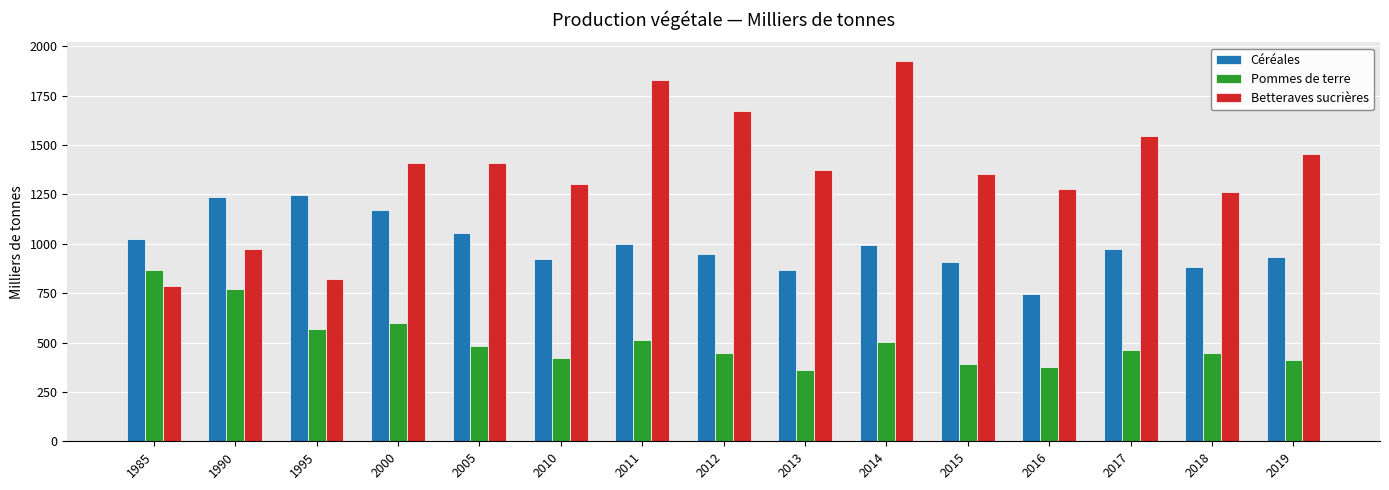

Read the Pommes de terre value at 1995.

568.8